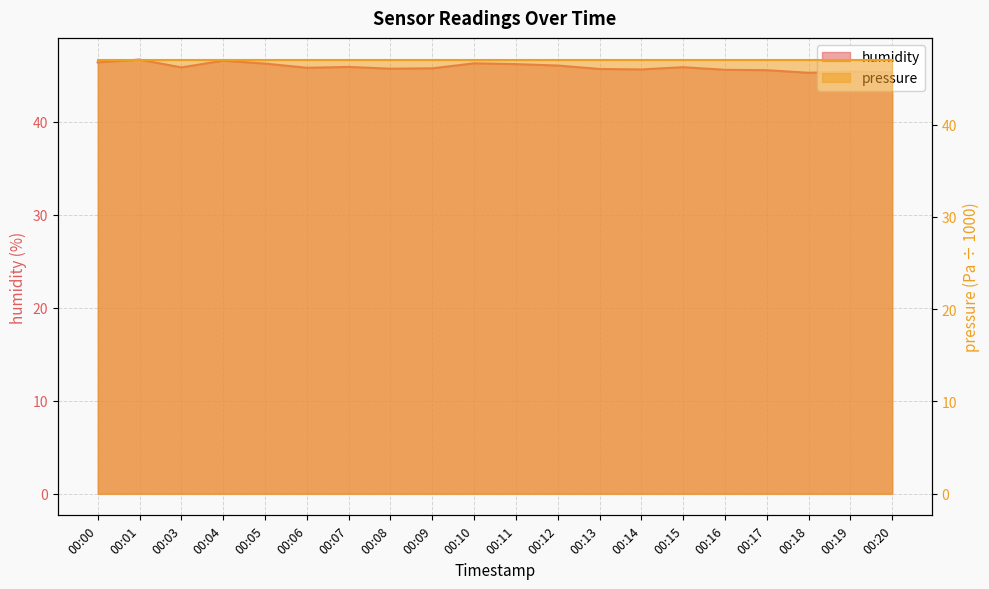

At which category does the chart reach its minimum across all series?

00:18